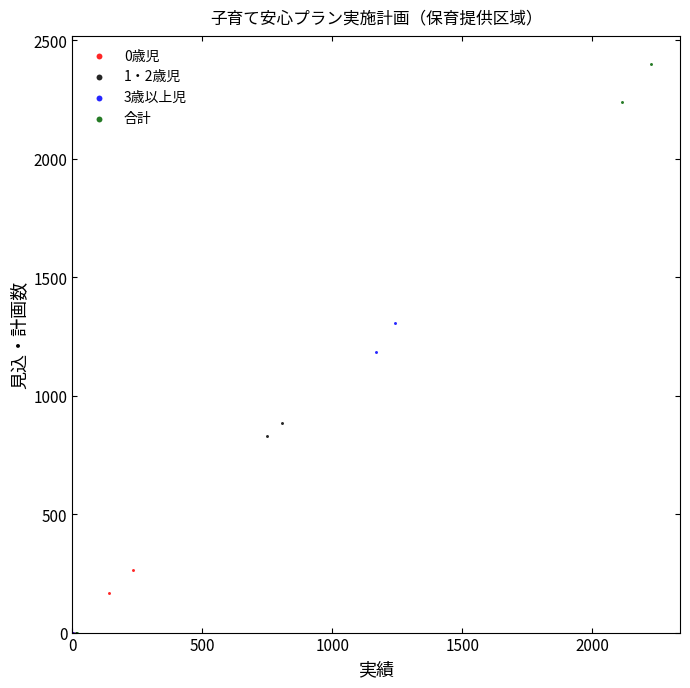

Which series reaches the maximum Y coordinate?

合計